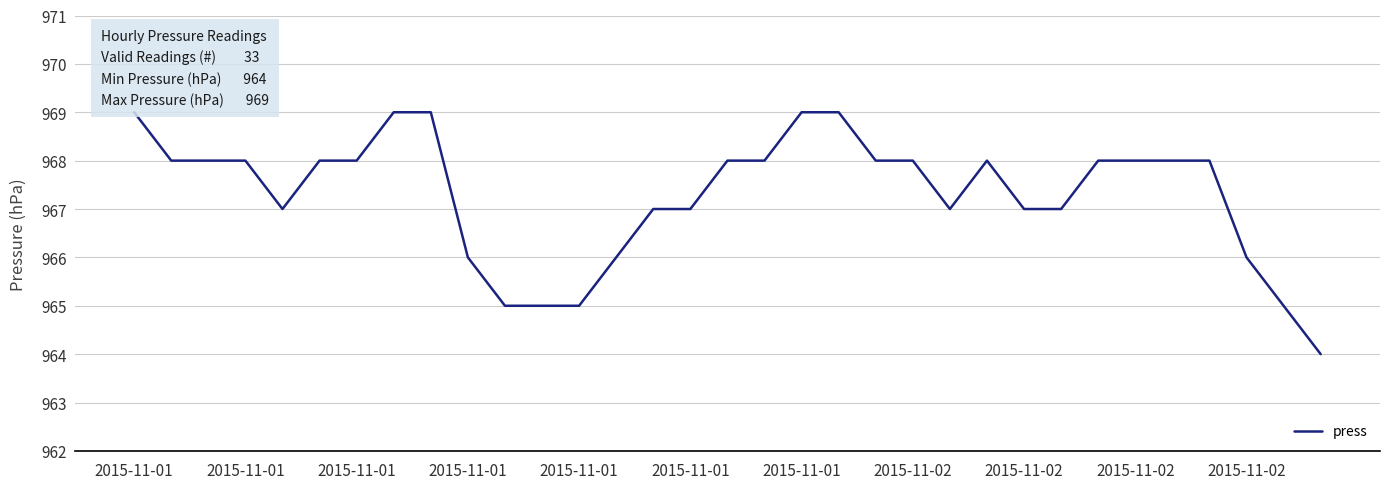

What is the difference between the maximum and minimum values?

5